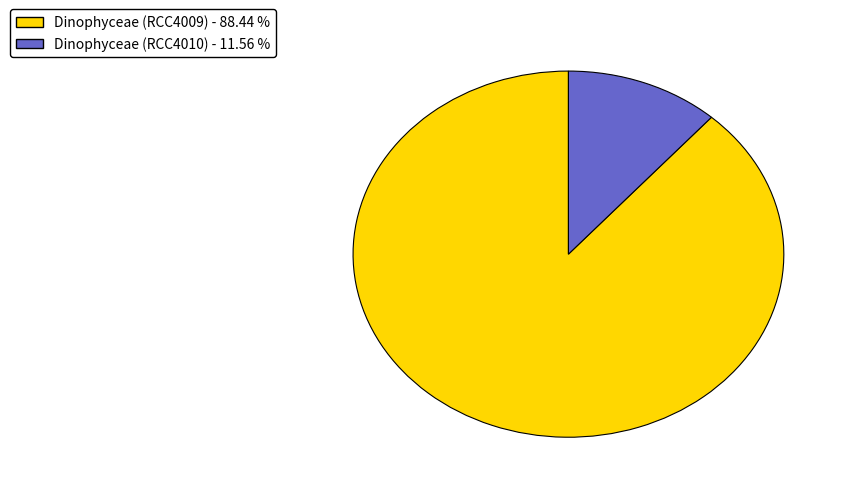

Is the sum of Dinophyceae (RCC4009) and Dinophyceae (RCC4010) greater than half?

Yes